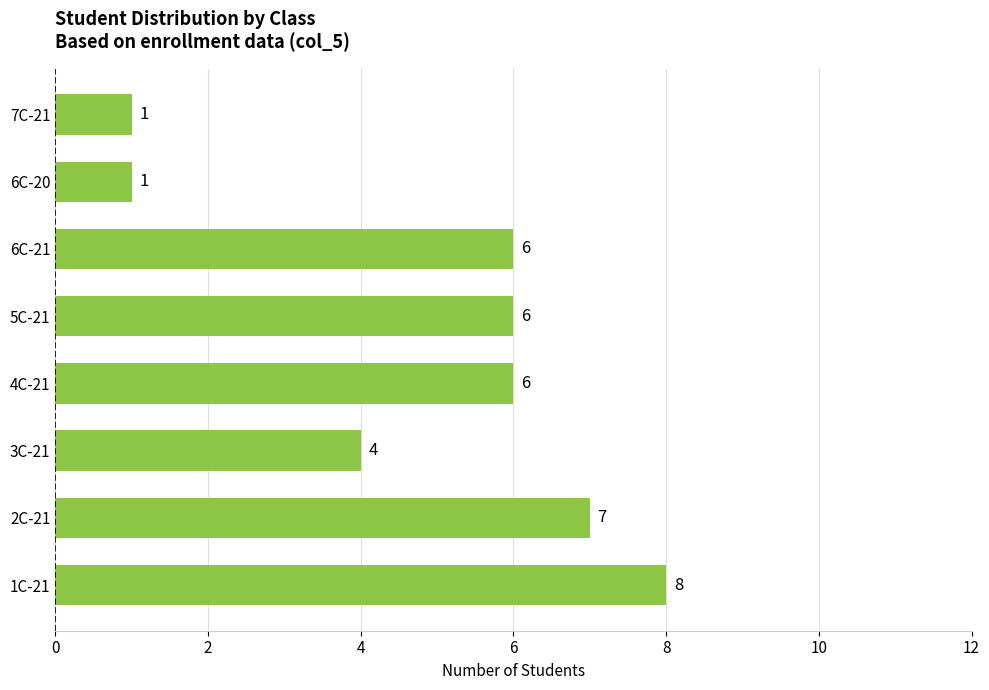

What is the change in value from 3C-21 to 6C-21?

+2